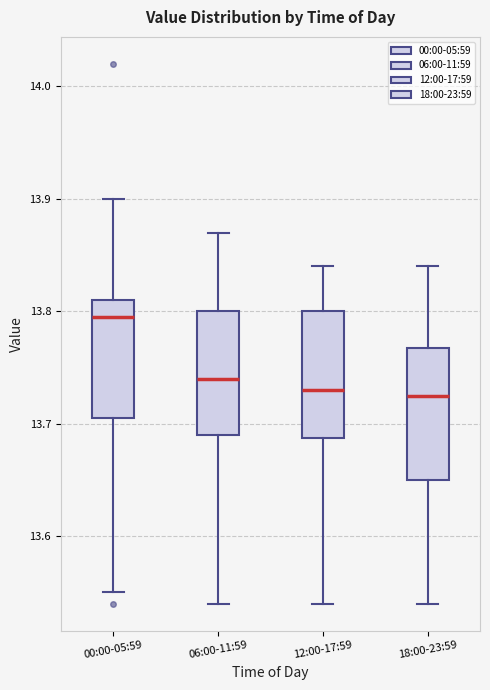

Reading left to right, read every box against the y-axis: the position of its median line, the range the box covers, and the ends of its whiskers. The values are not printed on the chart, so give them approximately, as read against the axis.

00:00-05:59: median 13.80, box 13.71 to 13.81, whiskers 13.55 to 13.90
06:00-11:59: median 13.74, box 13.69 to 13.80, whiskers 13.54 to 13.87
12:00-17:59: median 13.73, box 13.69 to 13.80, whiskers 13.54 to 13.84
18:00-23:59: median 13.73, box 13.65 to 13.77, whiskers 13.54 to 13.84